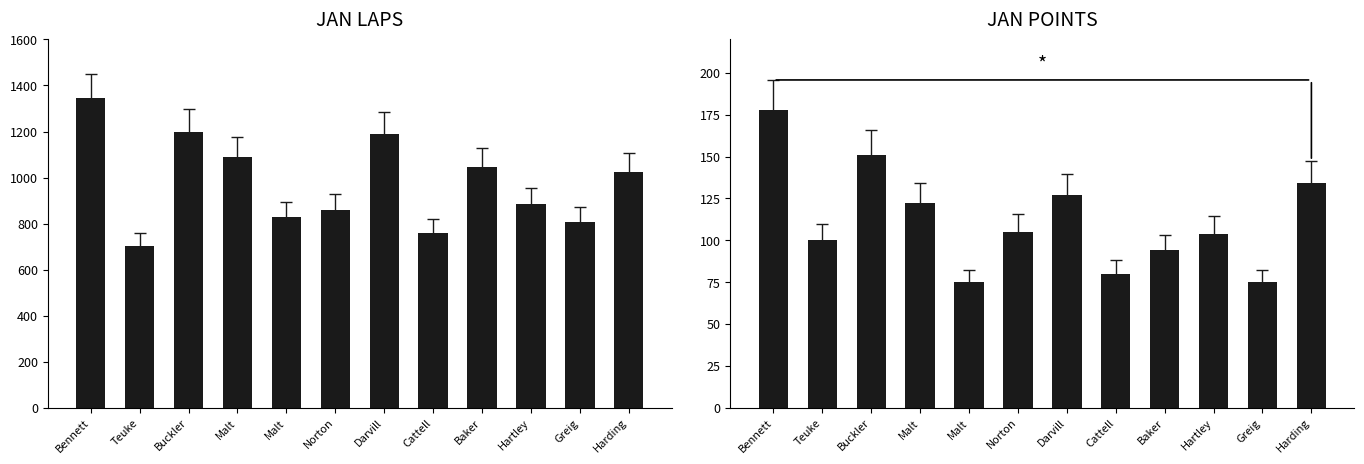

Is it true that JAN POINTS equals 115 at Cattell?

False